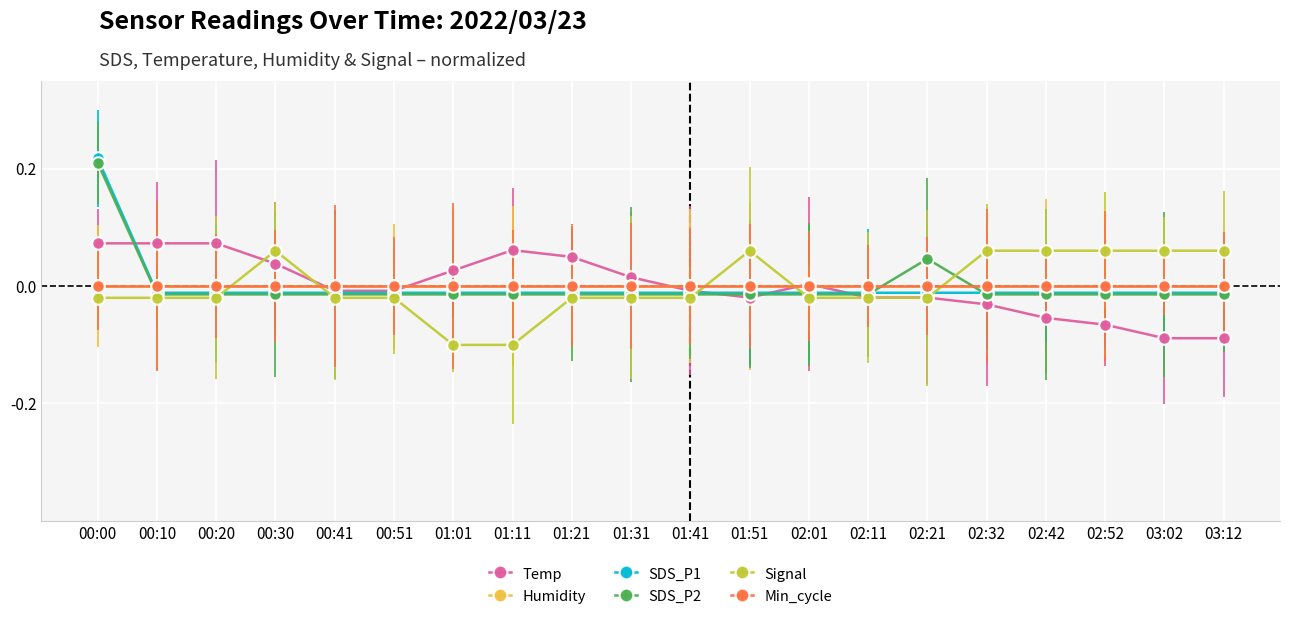

Which label corresponds to the smallest value in the chart?

01:01